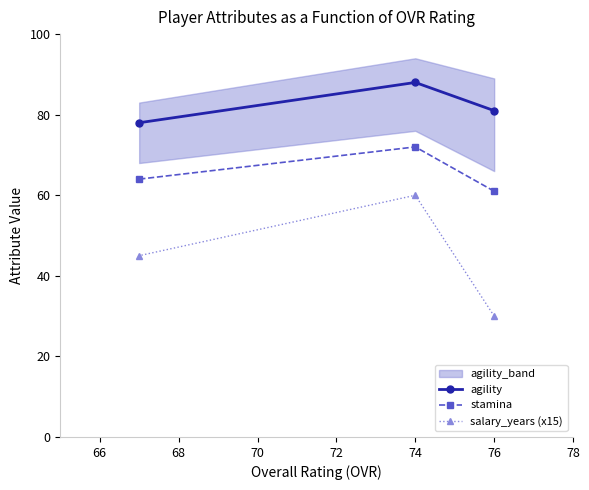

Read the salary_years (x15) value at 74.

60